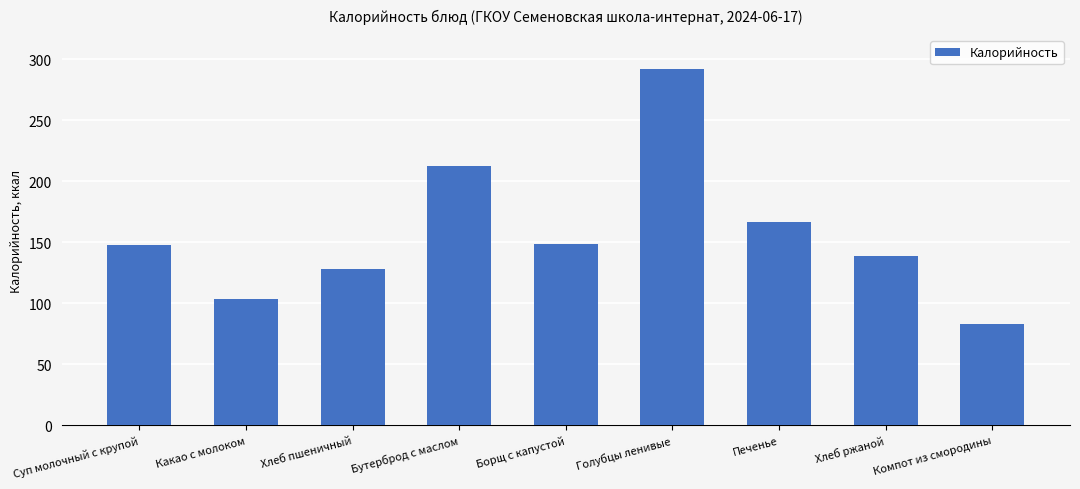

True or false: the data shows 435 at Голубцы ленивые.

False